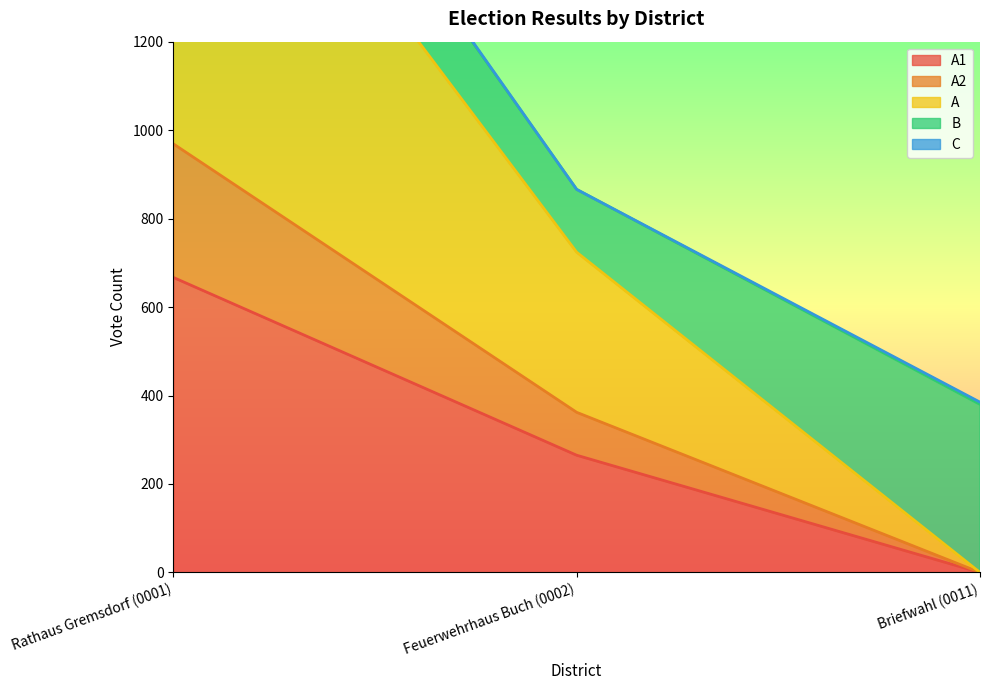

Which has a higher value, Feuerwehrhaus Buch (0002) or Briefwahl (0011)?

Feuerwehrhaus Buch (0002)